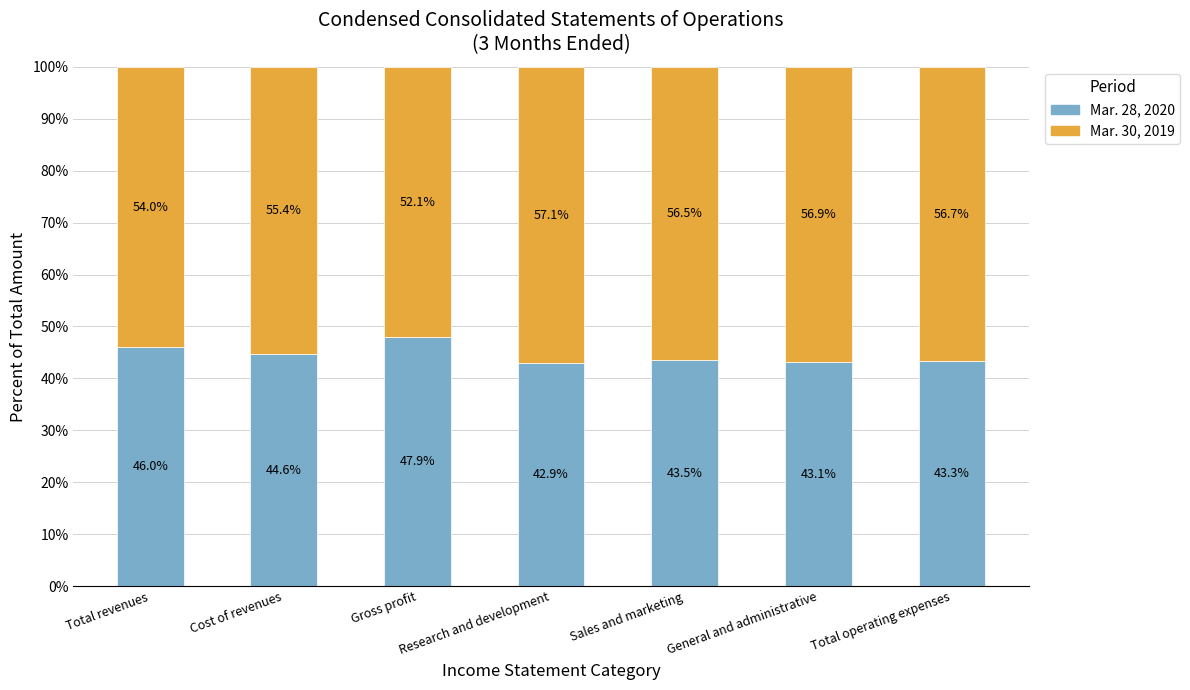

True or false: Mar. 28, 2020 has a value of 32.3 at Gross profit.

False